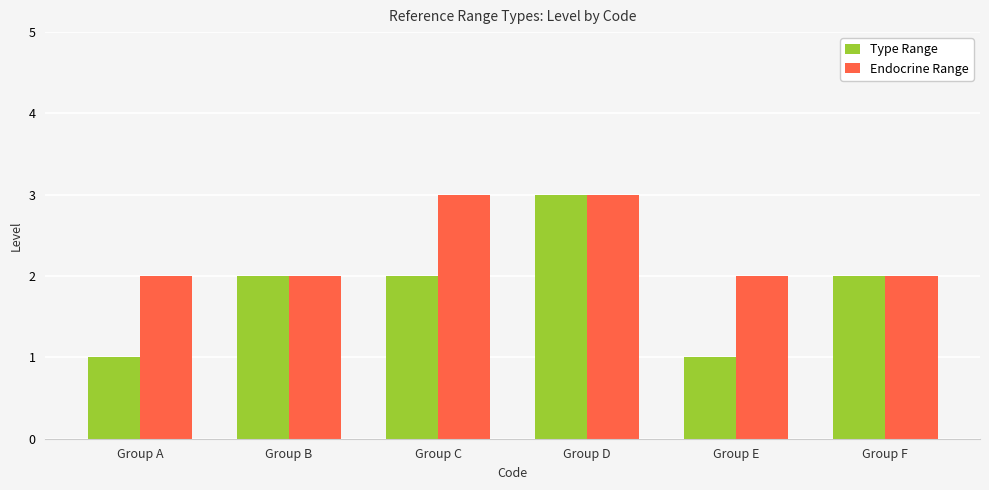

How many data points does each series have?

6